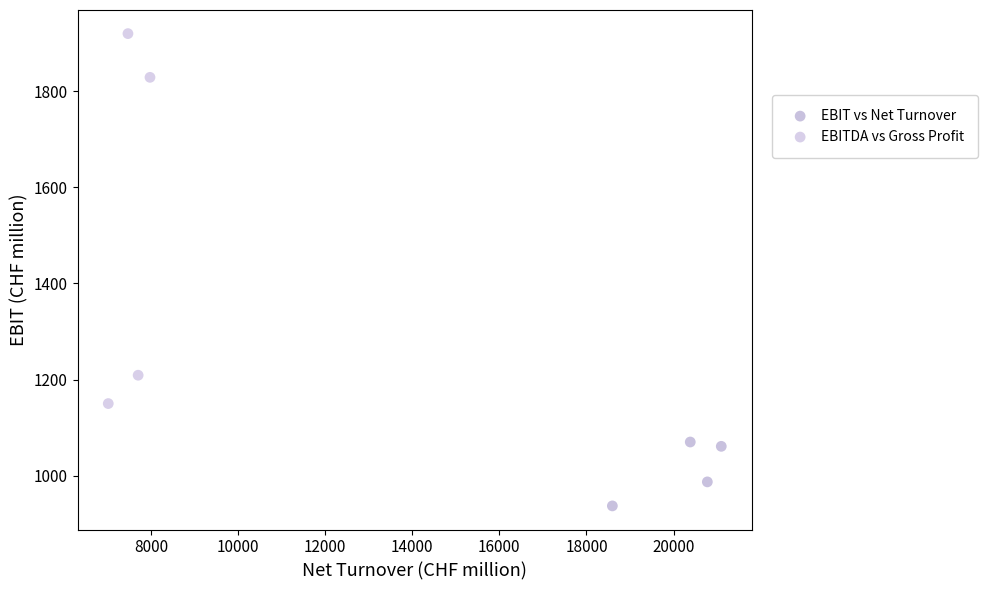

Which series has the widest spread of Y values?

EBITDA vs Gross Profit